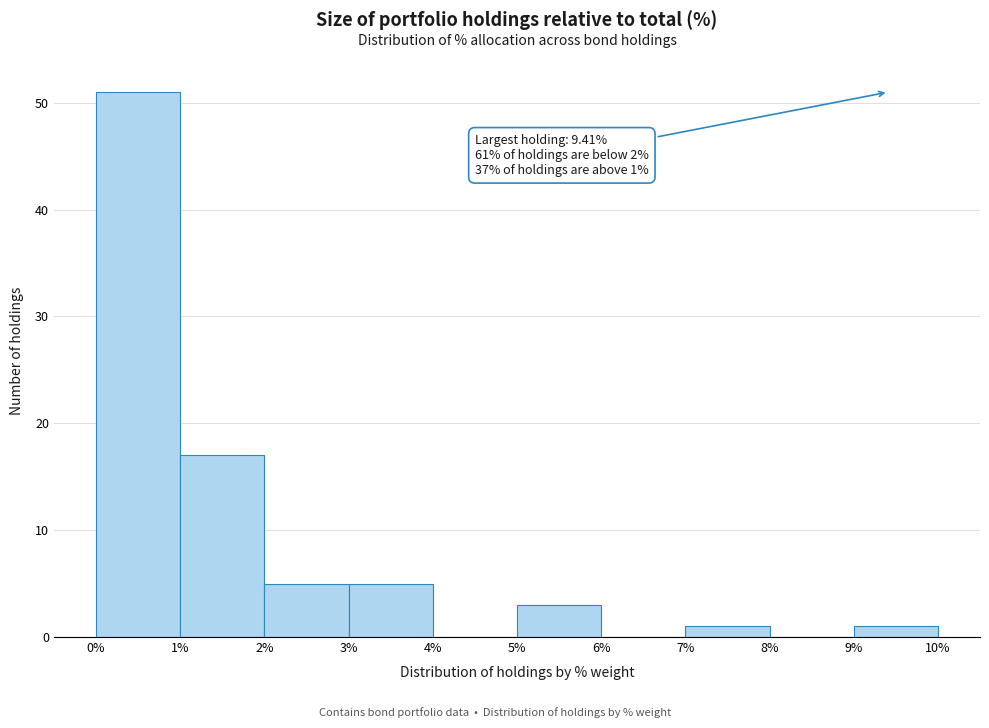

Over which range of the x-axis is the bar tallest?

0% to 1%